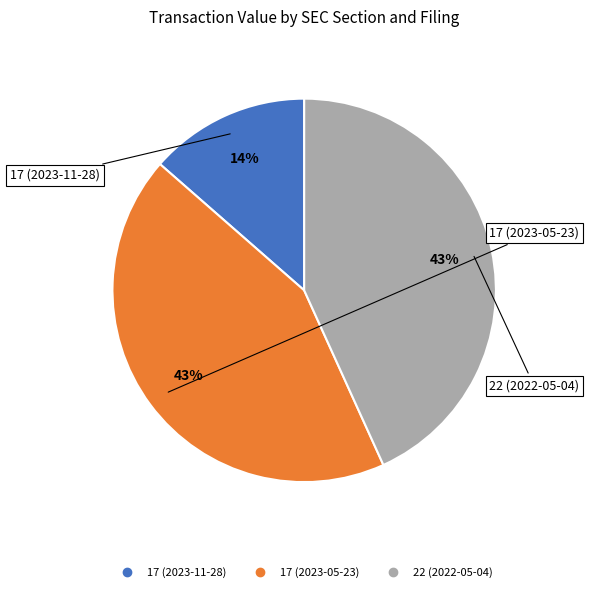

Approximately how many times larger is the value at 22 (2022-05-04) compared to 17 (2023-05-23)?

1.0